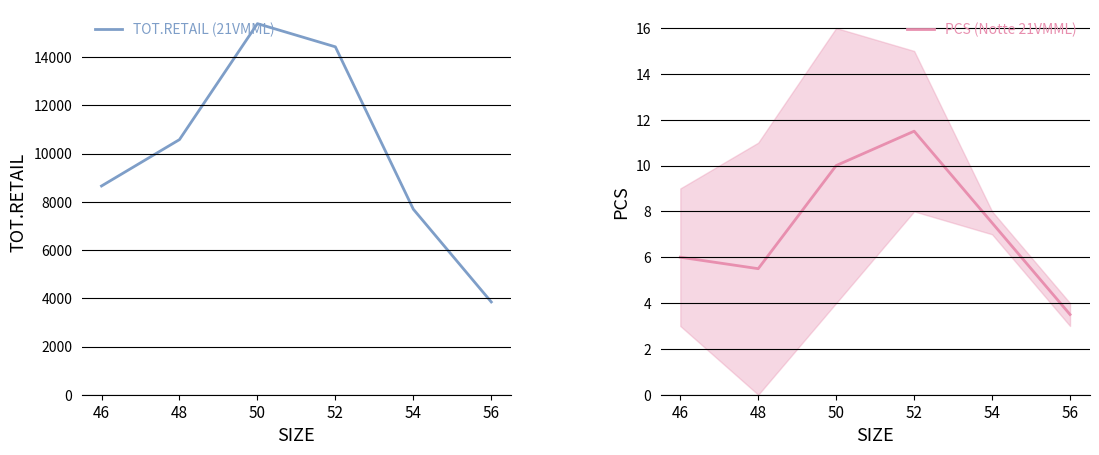

Does the chart have visible grid lines?

Yes